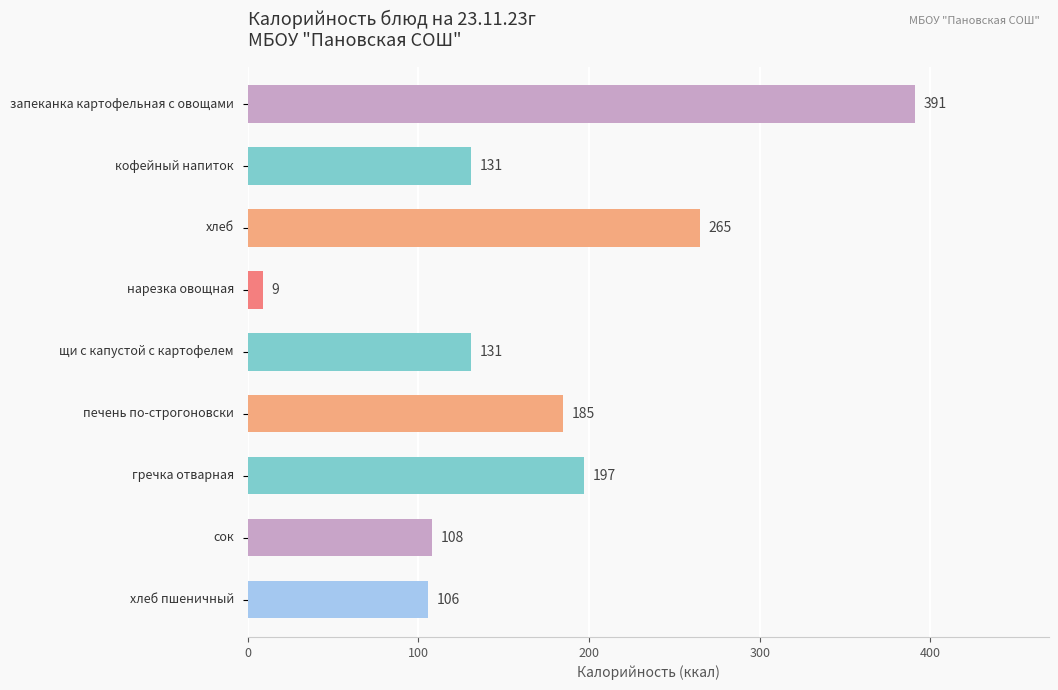

What is the value of the 6th bar from the top?

185